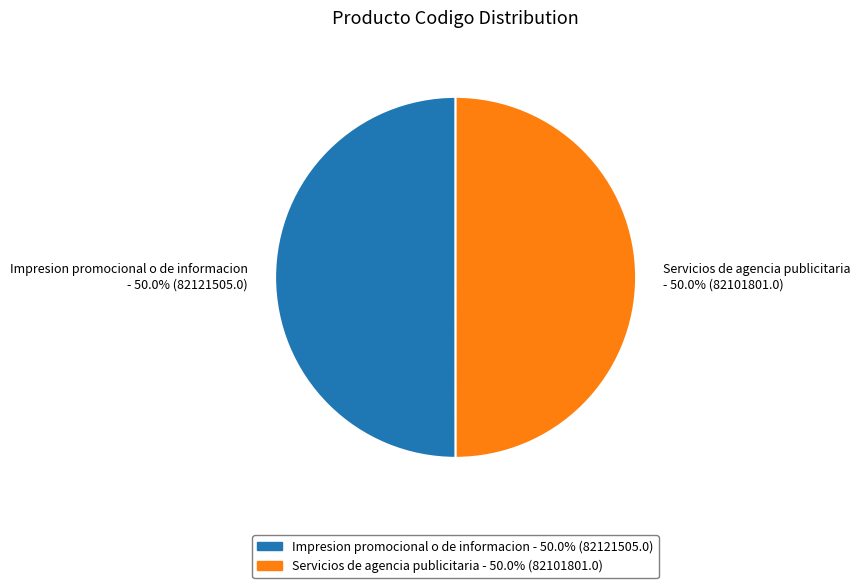

What is the ratio of the value at Impresion promocional o de informacion - 50.0% (82121505.0) to the value at Servicios de agencia publicitaria - 50.0% (82101801.0)?

1.0